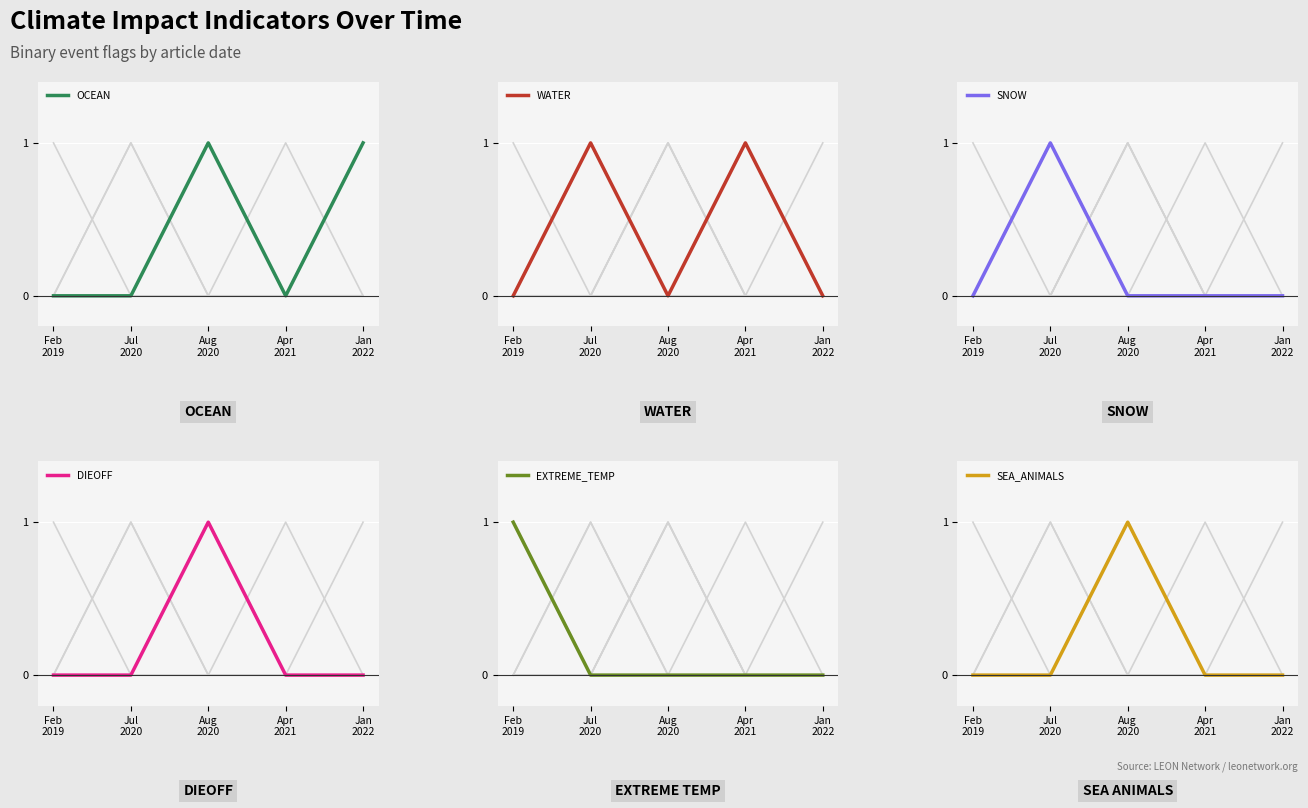

Which series changed the most between Feb
2019 and Jan
2022?

OCEAN